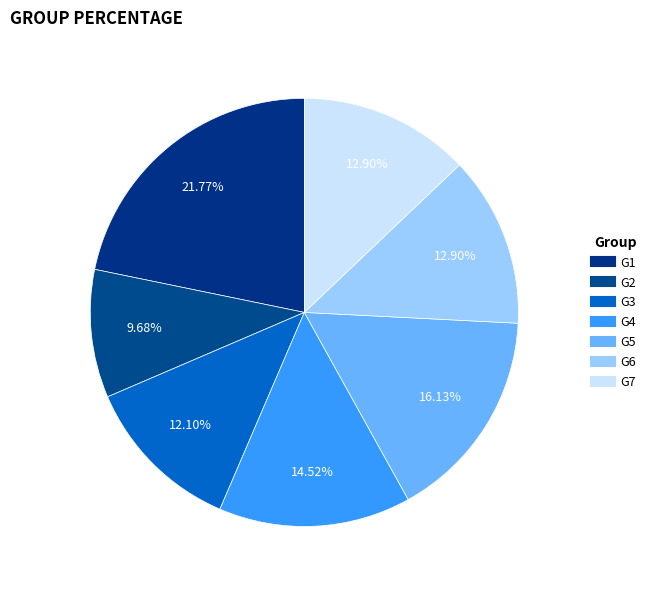

How many segments does this pie chart have?

7